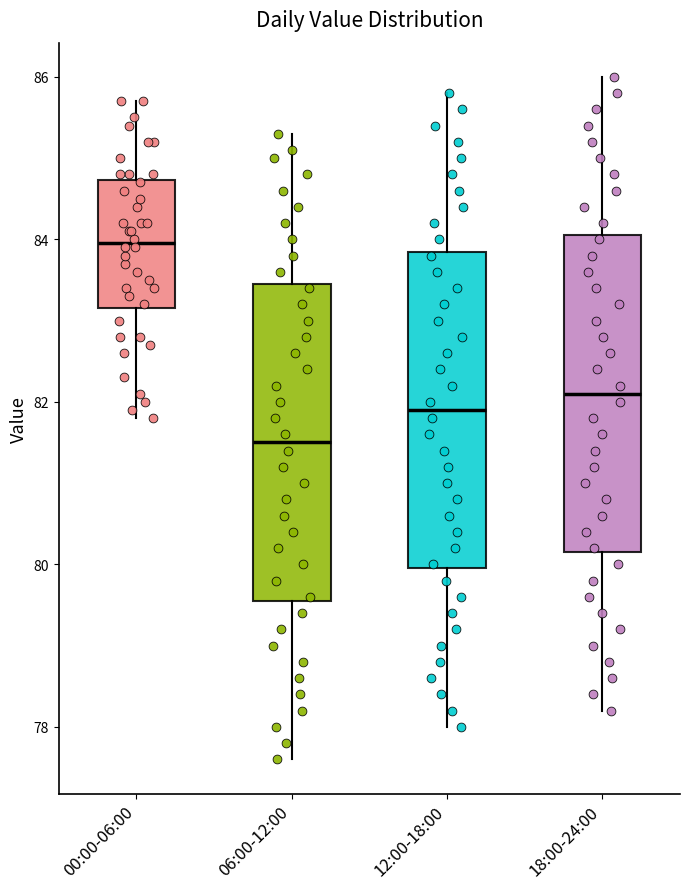

Reading left to right, transcribe this box plot: for each box, give where its median line is, the range the box spans, and where its two whiskers end, as read against the y-axis. The values are not printed on the chart, so give them approximately, as read against the axis.

00:00-06:00: median 84.0, box 83.2 to 84.8, whiskers 81.8 to 85.8
06:00-12:00: median 81.6, box 79.6 to 83.4, whiskers 77.6 to 85.4
12:00-18:00: median 82.0, box 80.0 to 83.8, whiskers 78.0 to 85.8
18:00-24:00: median 82.2, box 80.2 to 84.0, whiskers 78.2 to 86.0